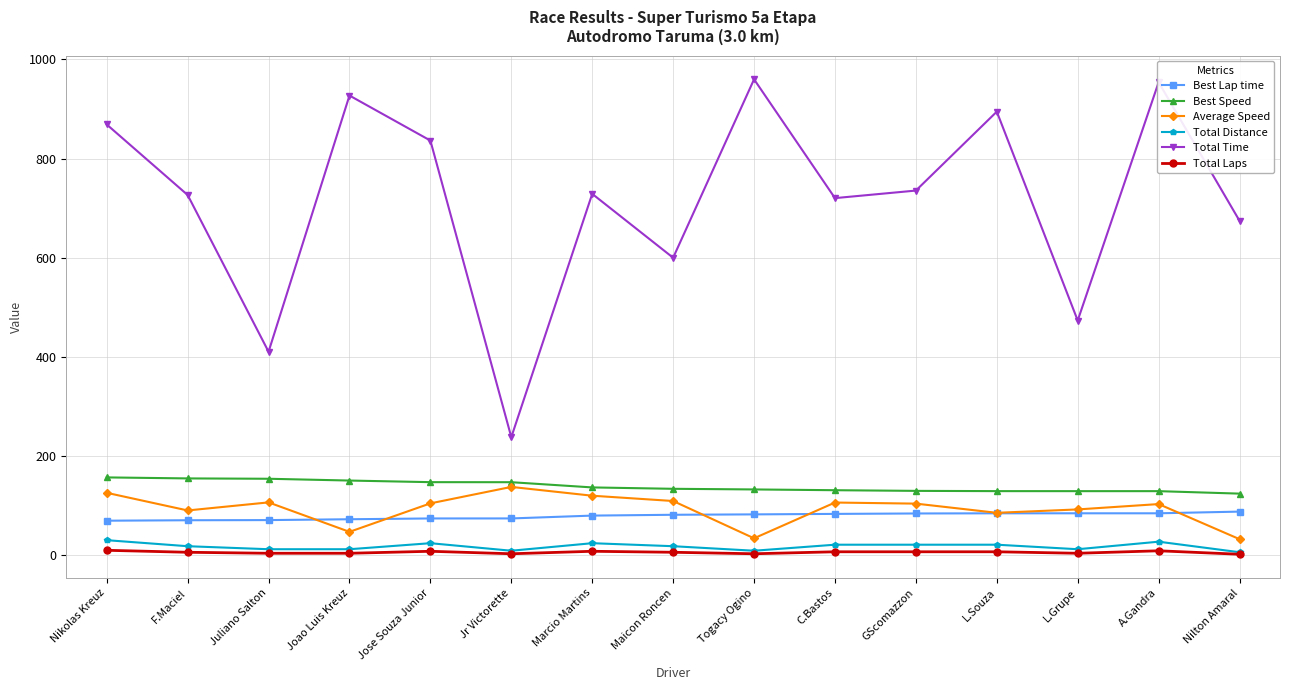

True or false: Total Laps and Best Lap time intersect in this chart.

False